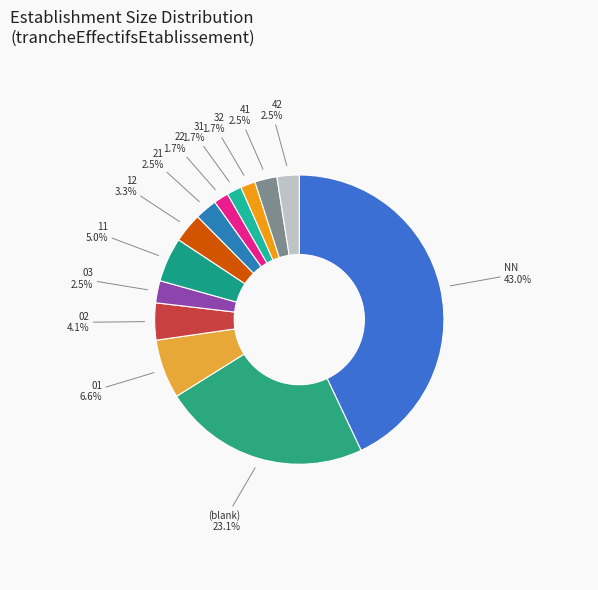

Which slice is the largest?

NN